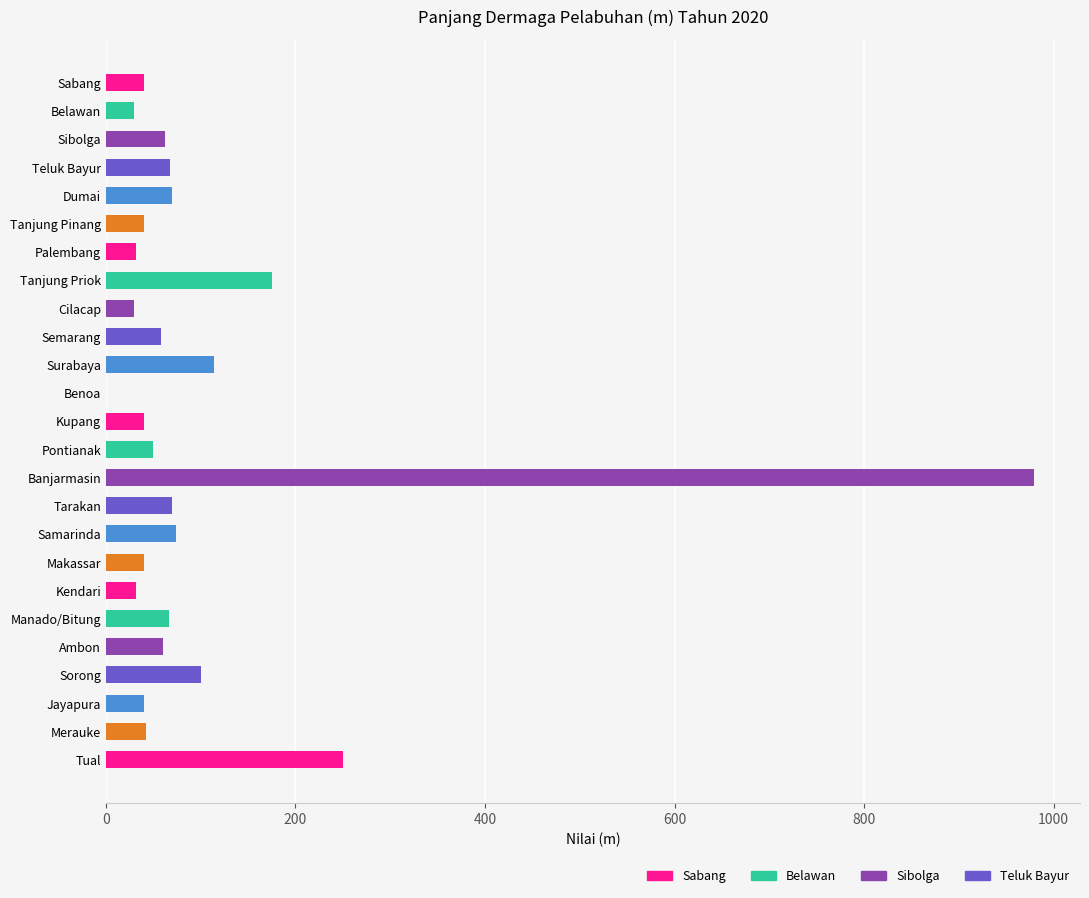

How many values are above zero?

24